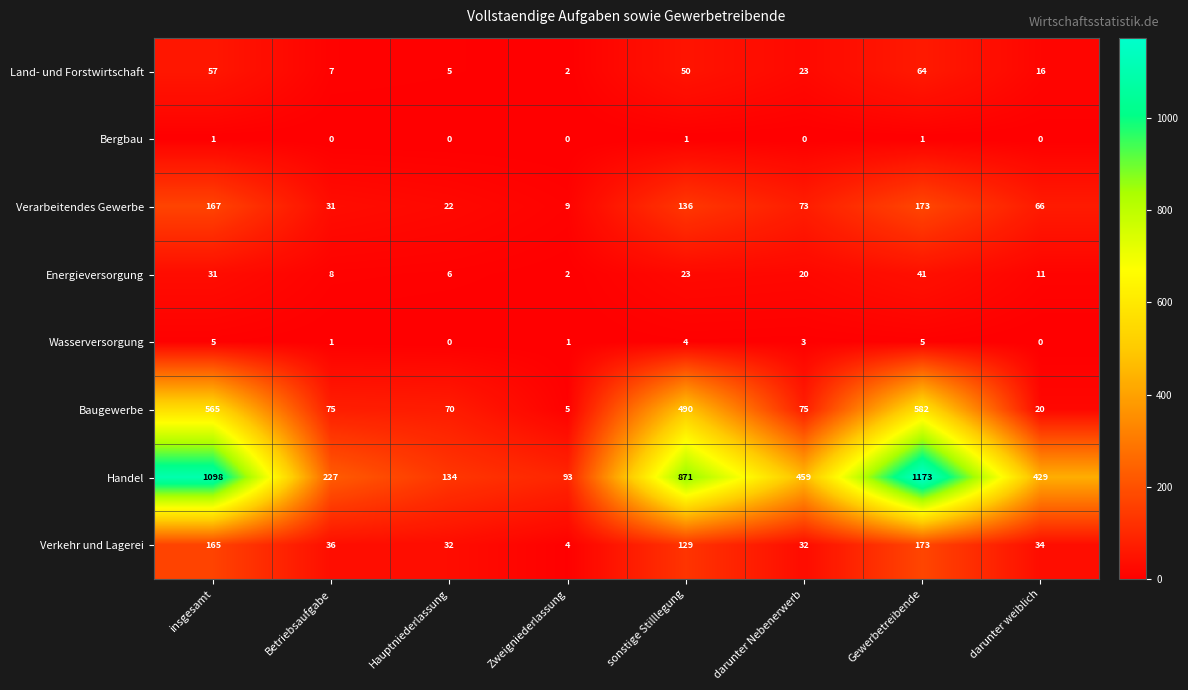

What is the average value of the Baugewerbe series?

235